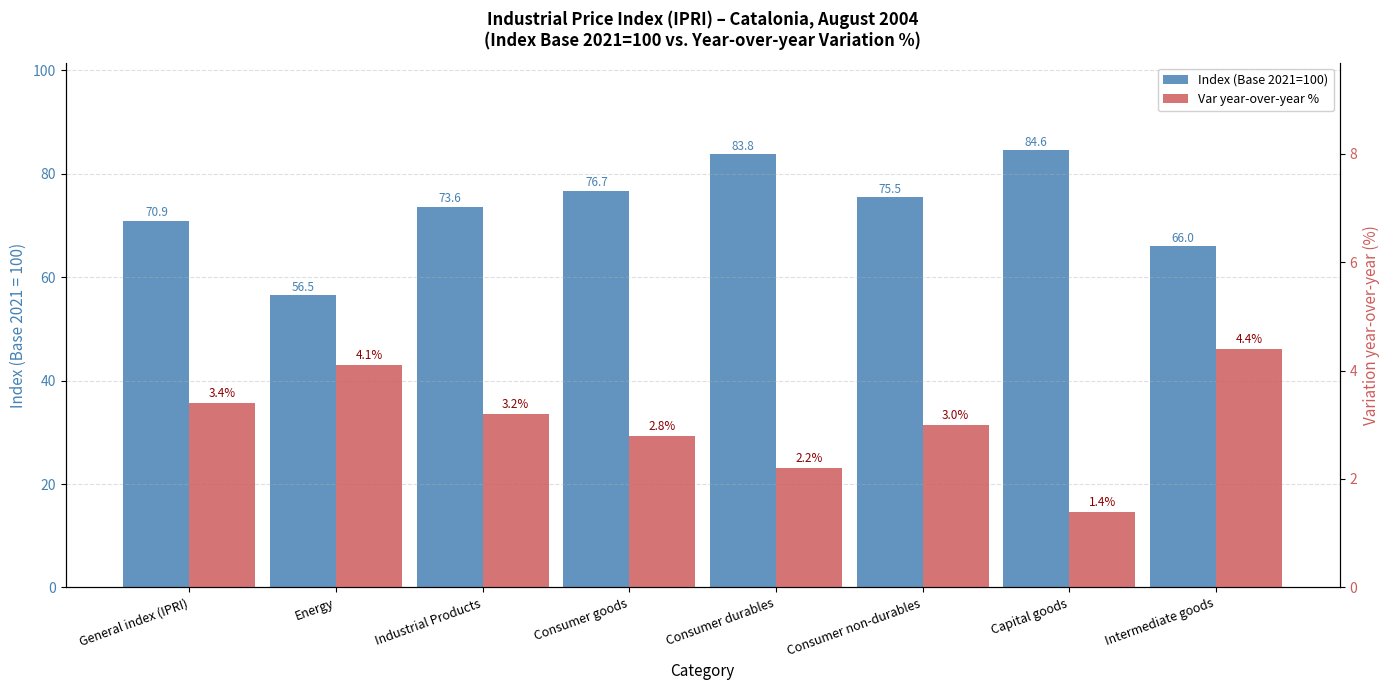

What is the total value across all series at Consumer goods?

79.5